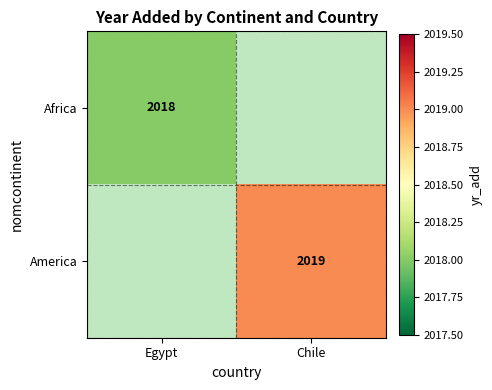

The value of Africa at Egypt is 1310. True or false?

False